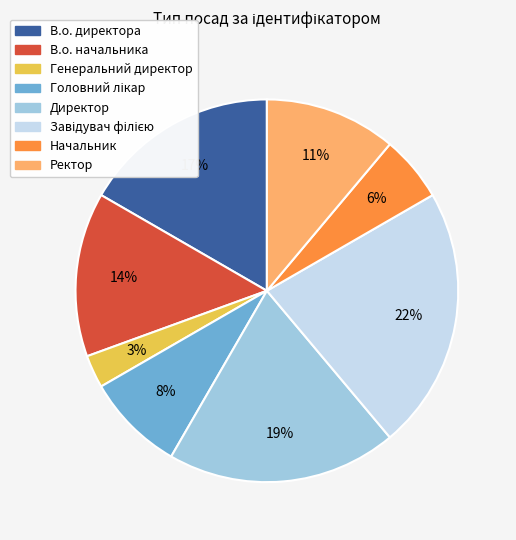

Is it true that Директор is 19% of the pie?

True